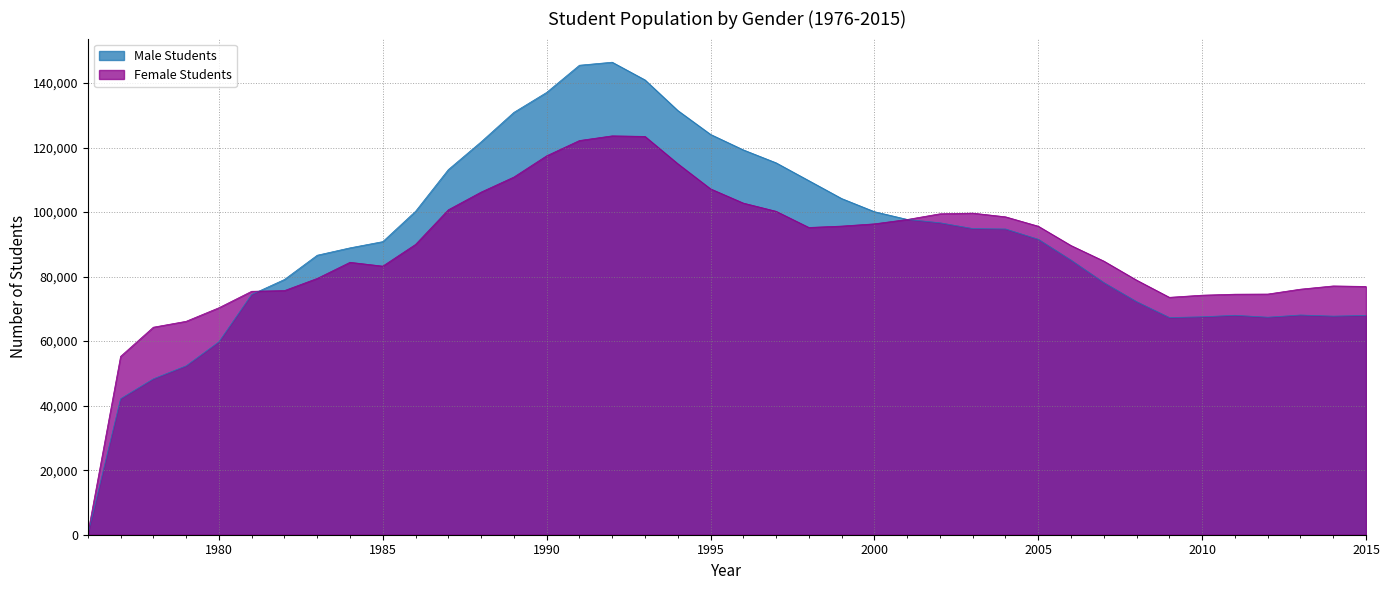

Where is the first local maximum for Male Students?

1992